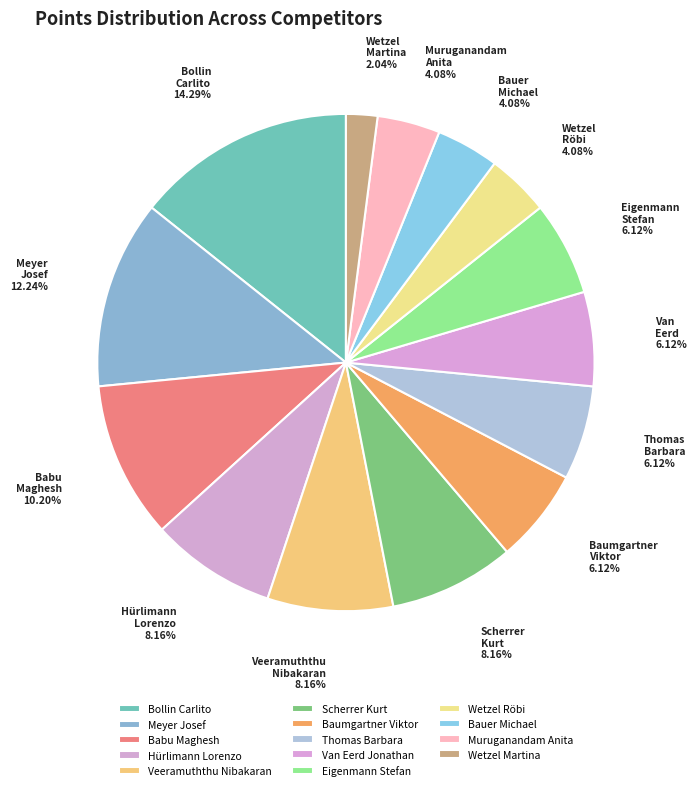

Which slice is the largest?

Bollin Carlito